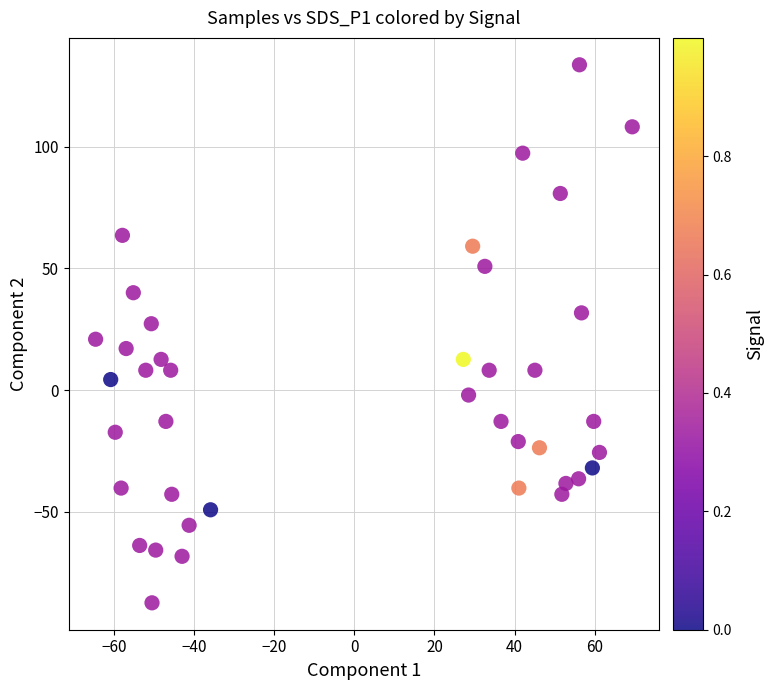

What is the range of Y values (max minus min)?

221.3